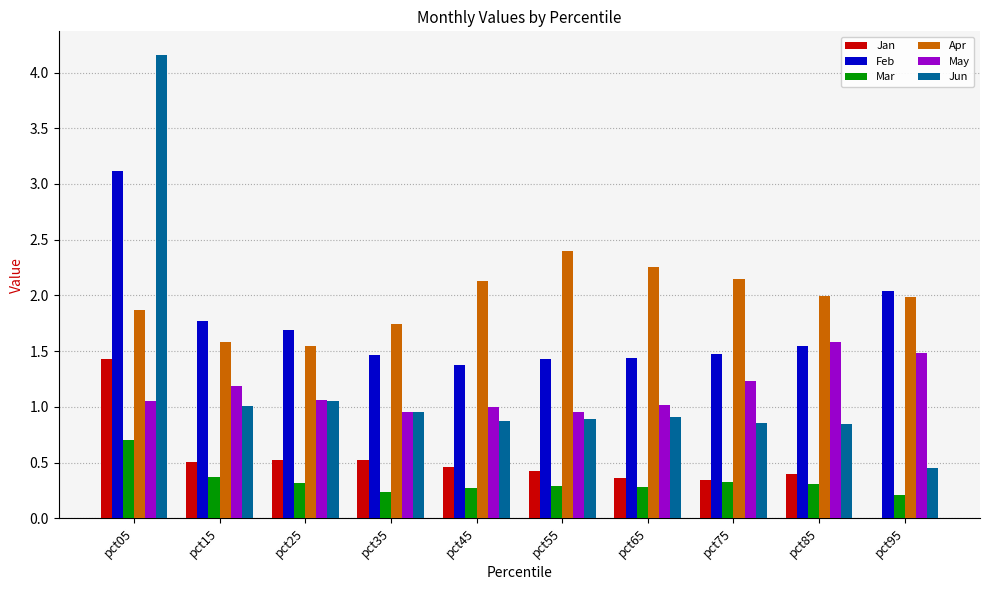

How many groups of bars are there?

10